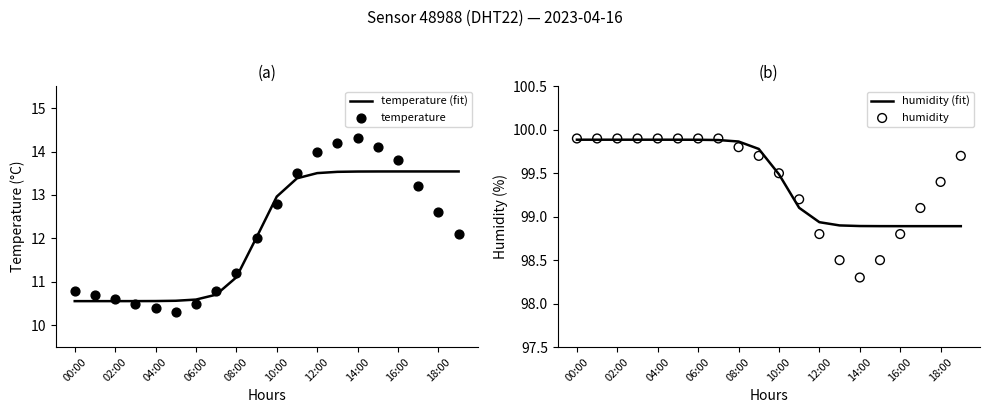

Which series reaches the minimum Y coordinate?

temperature